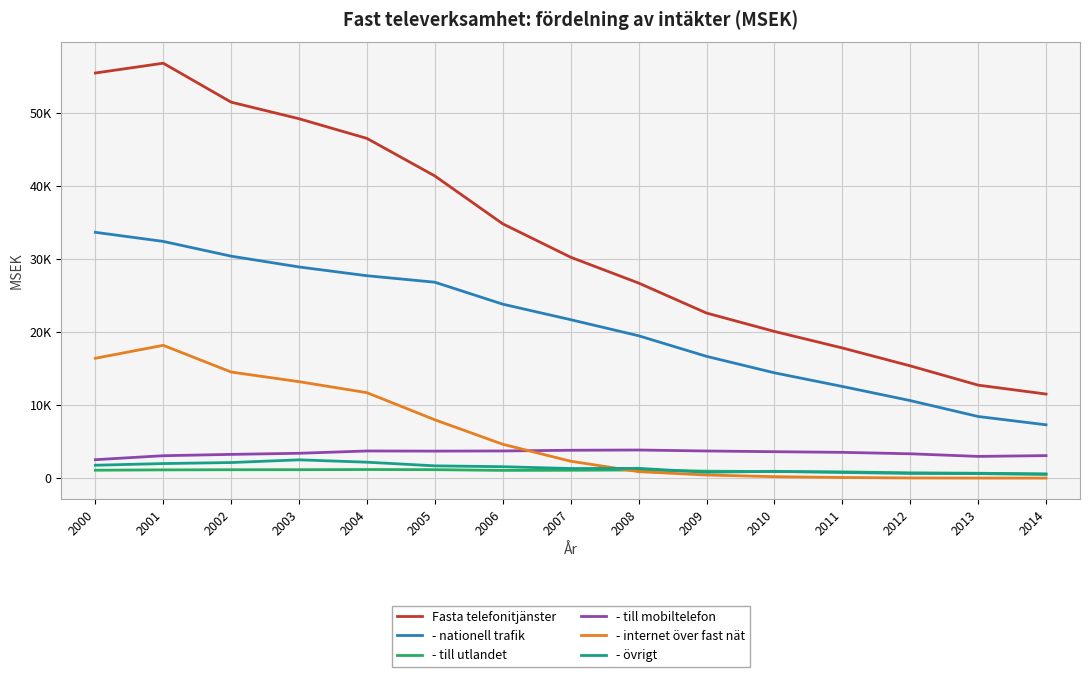

What are all the series names shown in the legend?

Fasta telefonitjänster, - nationell trafik, - till utlandet, - till mobiltelefon, - internet över fast nät, - övrigt